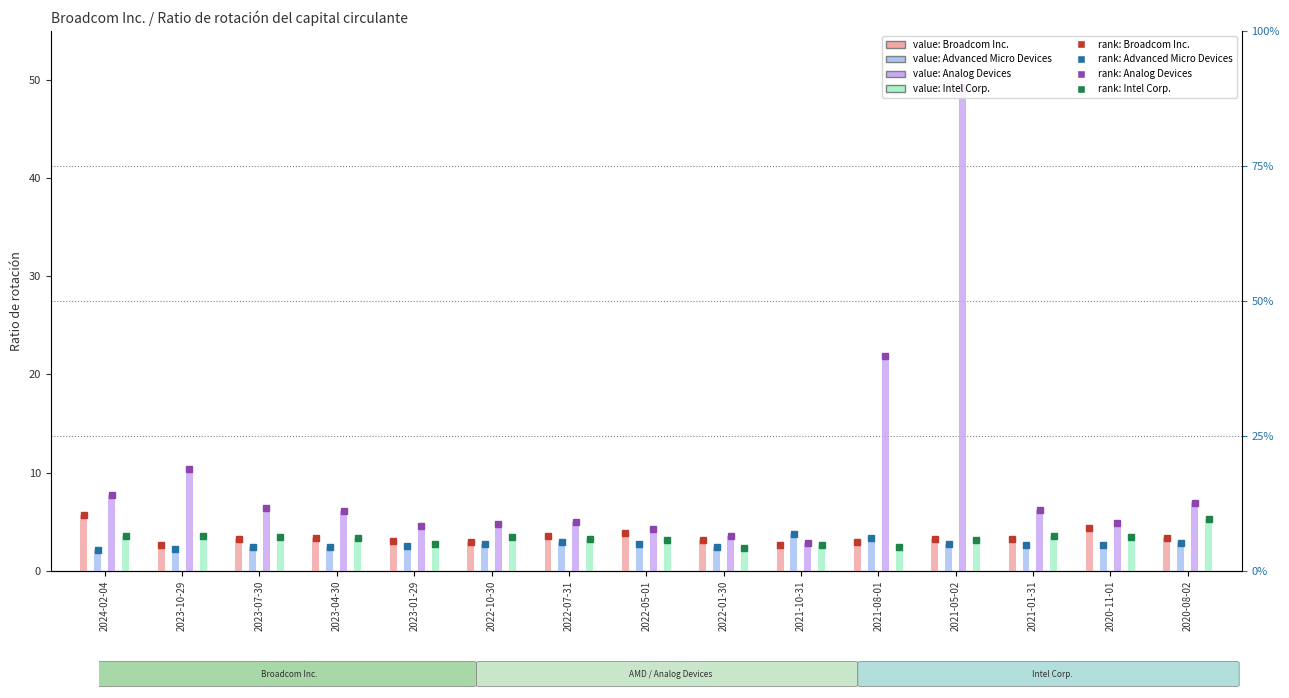

Is it true that Analog Devices equals 3.5 at 2022-01-30?

True